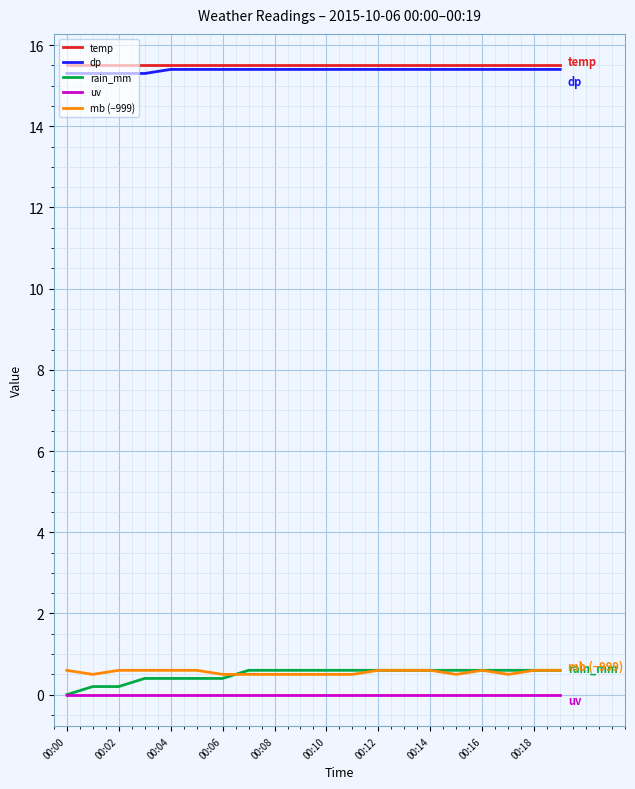

Count the number of categories in the chart.

20